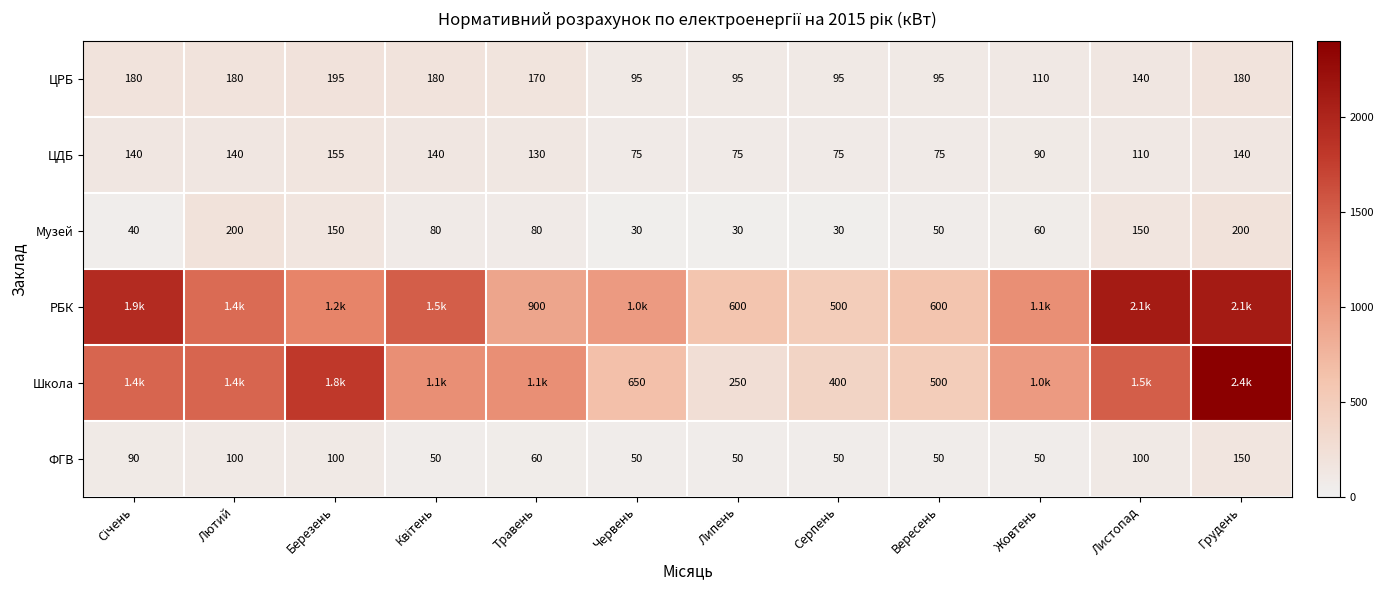

Which category has the highest value across all series?

Грудень